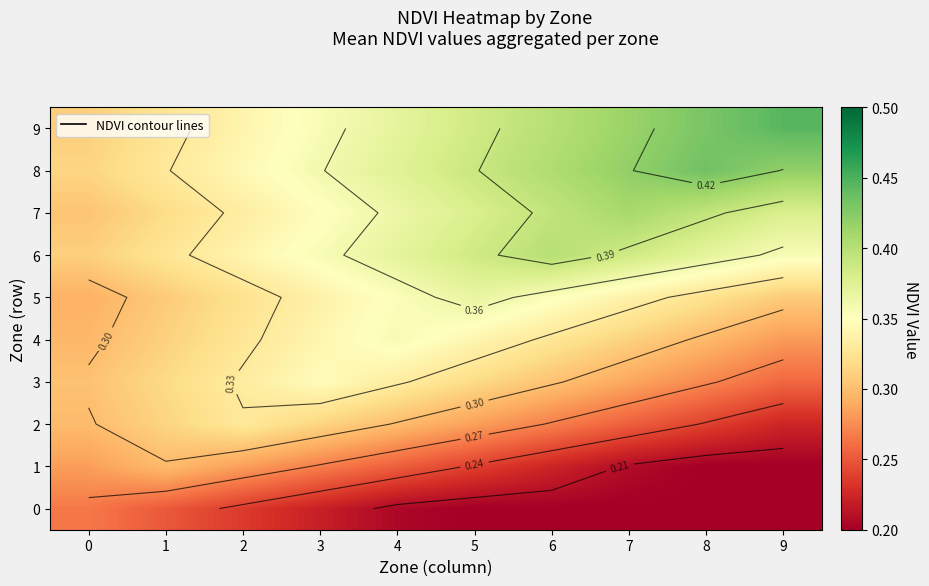

Is the value of 9 at 2 greater than the value of 5 at 9?

Yes